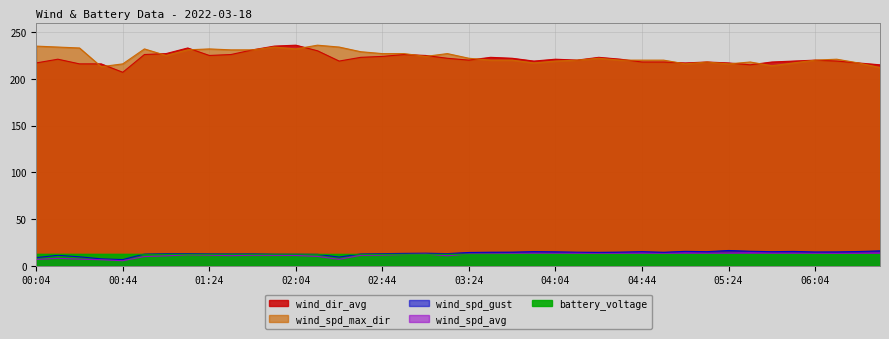

What is the minimum value for battery_voltage?

12.2